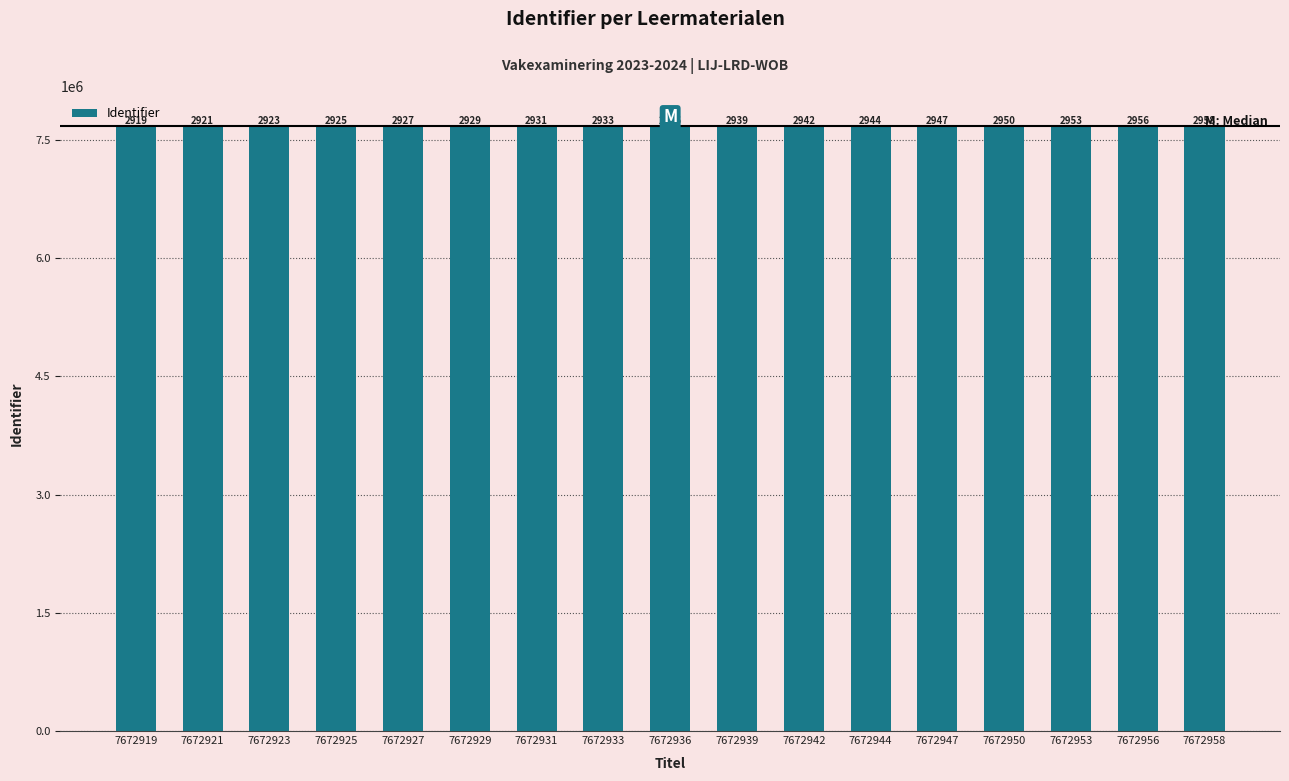

Reading left to right, extract all data points from this chart.

7672919	7672921	7672923	7672925	7672927	7672929	7672931	7672933	7672936	7672939	7672942	7672944	7672947	7672950	7672953	7672956	7672958